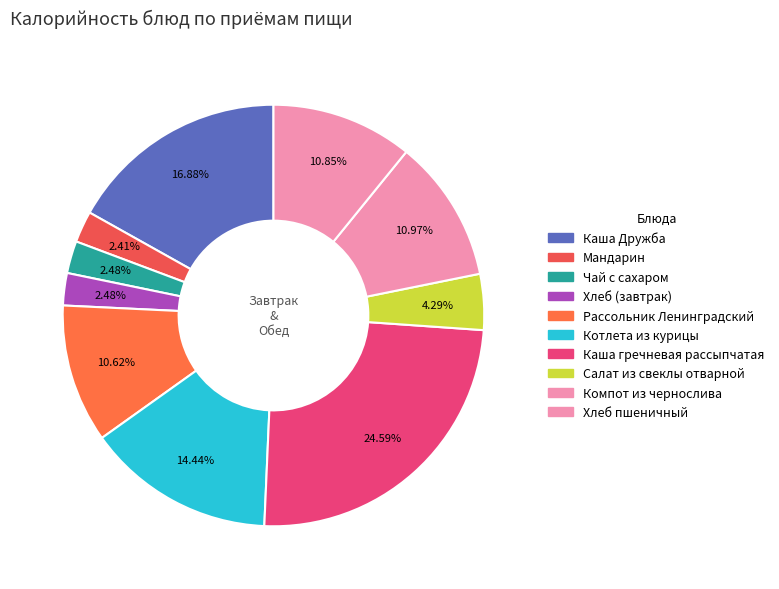

To the nearest percent, what percentage of the pie is Хлеб (завтрак)?

2%